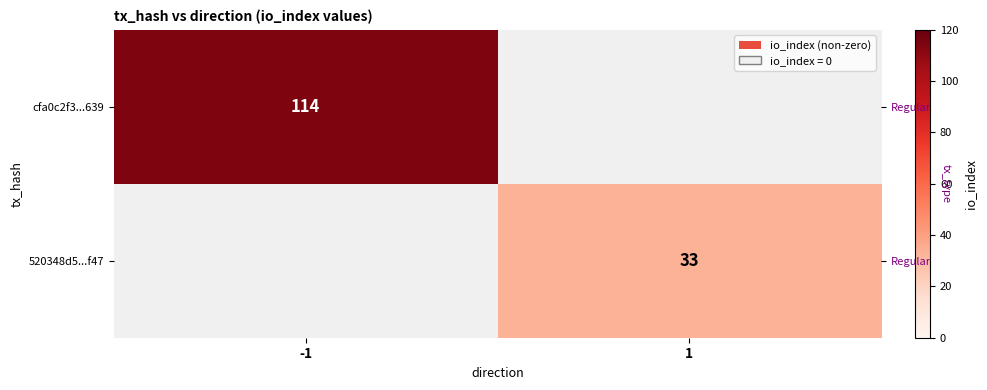

True or false: cfa0c2f3...639 has a value of 43 at -1.

False